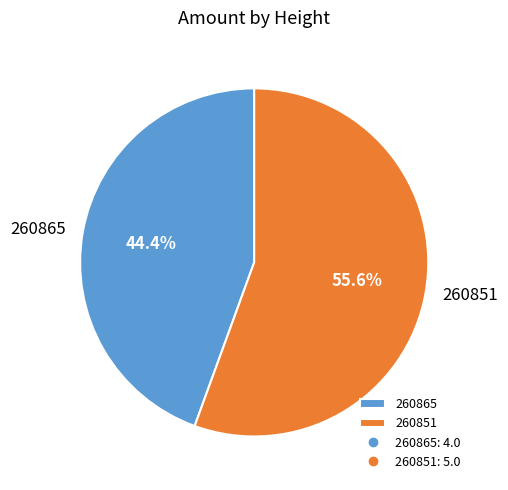

True or false: 260865 accounts for 44% of the total.

True